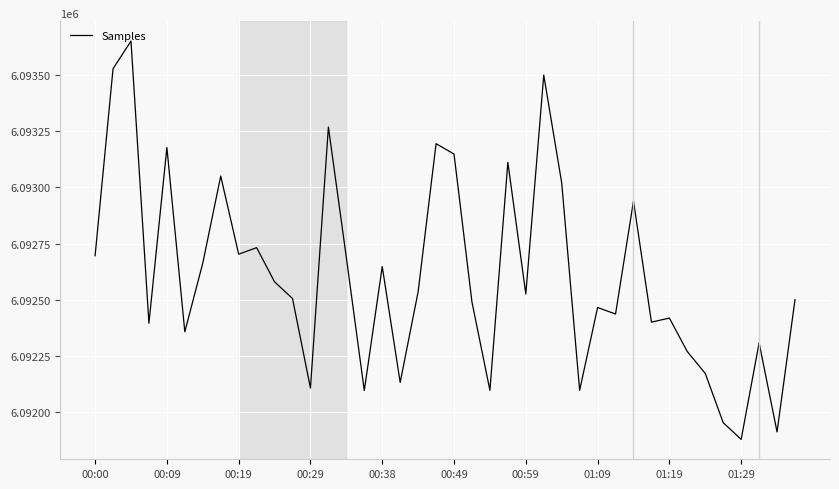

What is the maximum value shown in the chart?

6093650